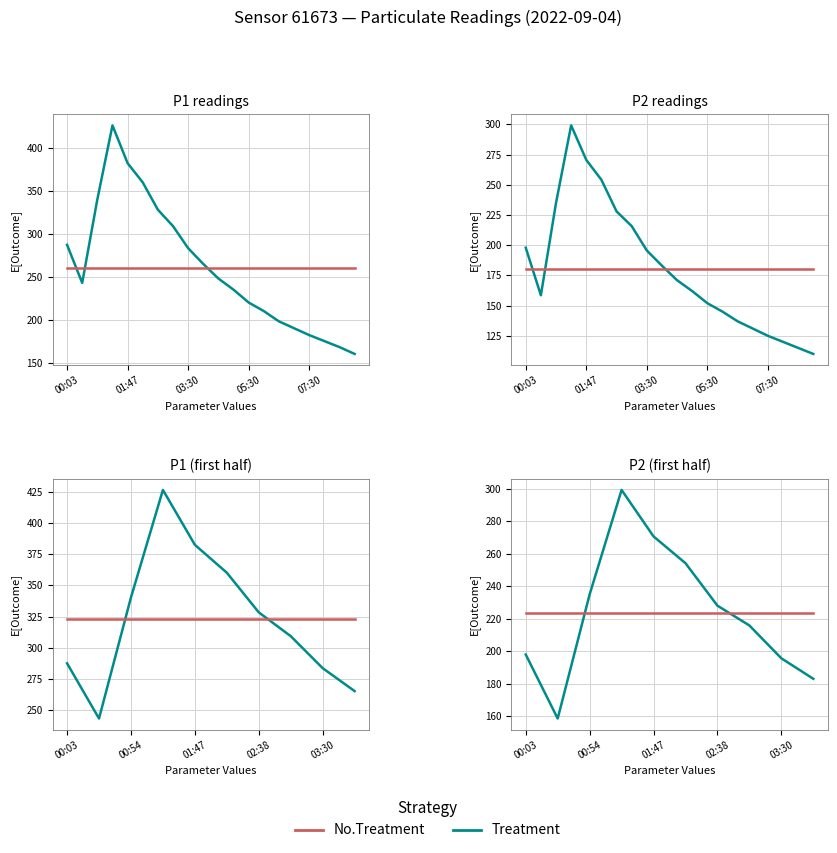

At which label is Treatment closest to 228?

02:38